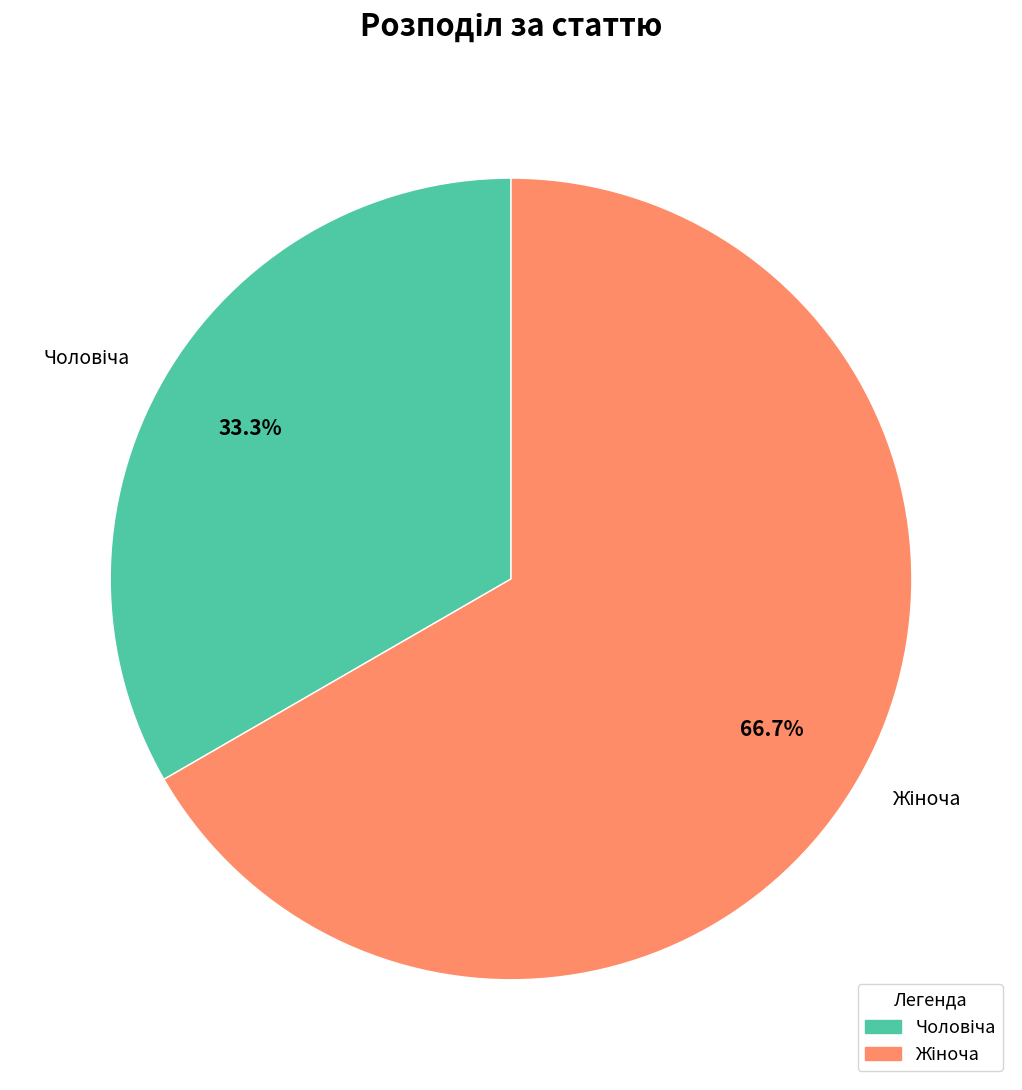

How many segments does this pie chart have?

2